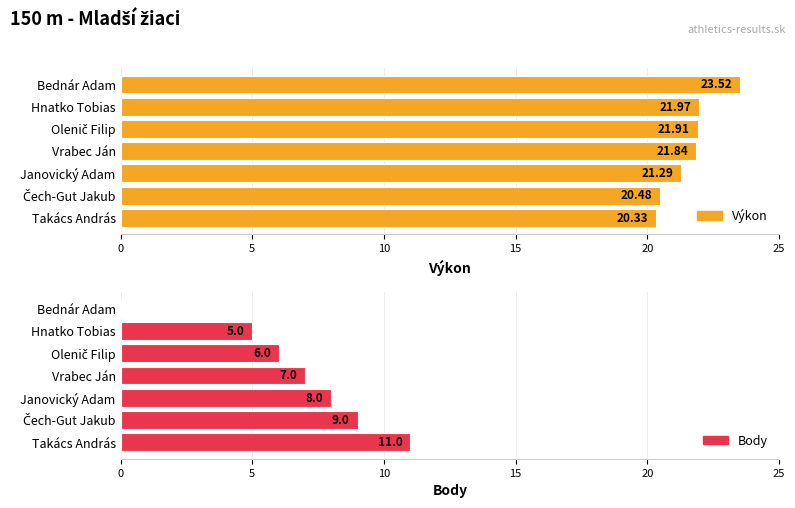

Reading left to right, transcribe all the data shown in this chart.

Výkon: 20.3	20.5	21.3	21.8	21.9	22.0	23.5
Body: 11.0	9.0	8.0	7.0	6.0	5.0	0.0